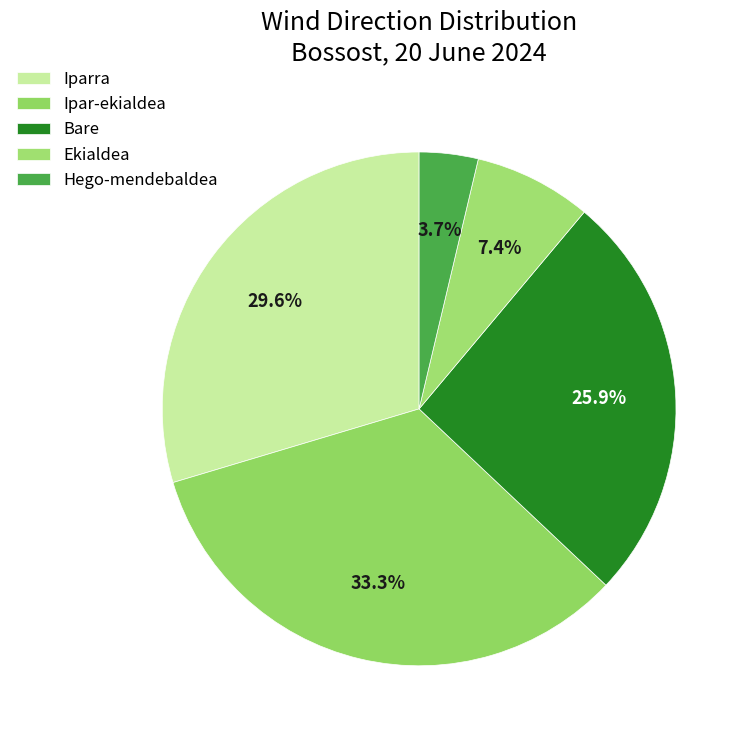

Which category has the biggest portion of the pie?

Ipar-ekialdea